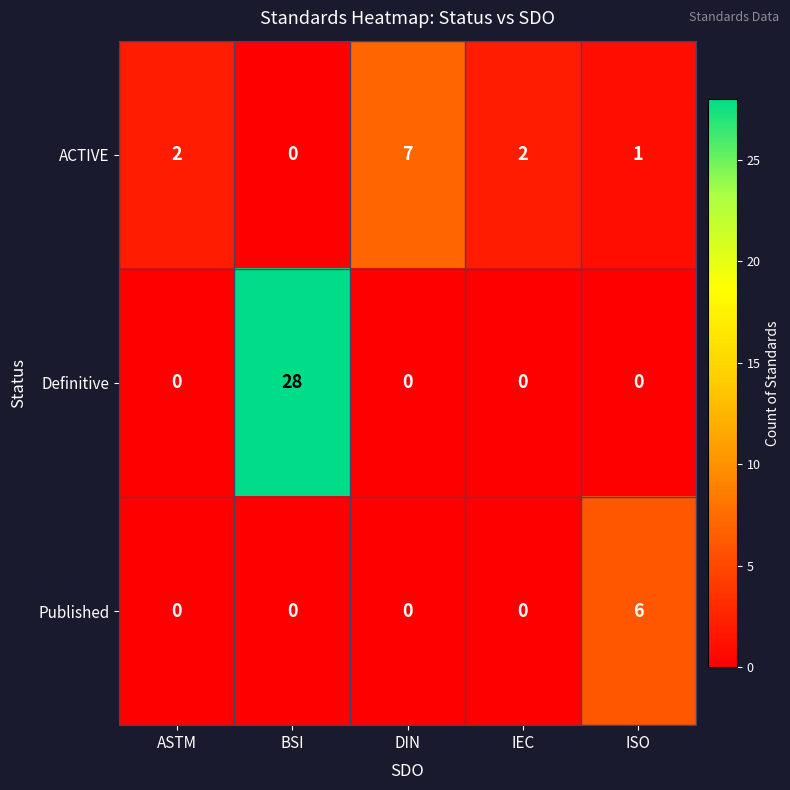

The Definitive series shows 19 at ASTM. True or false?

False